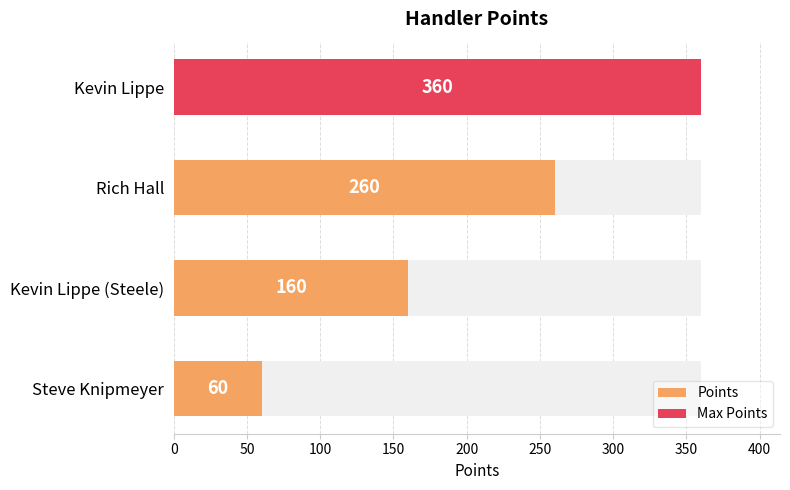

How many bars are there in total?

4